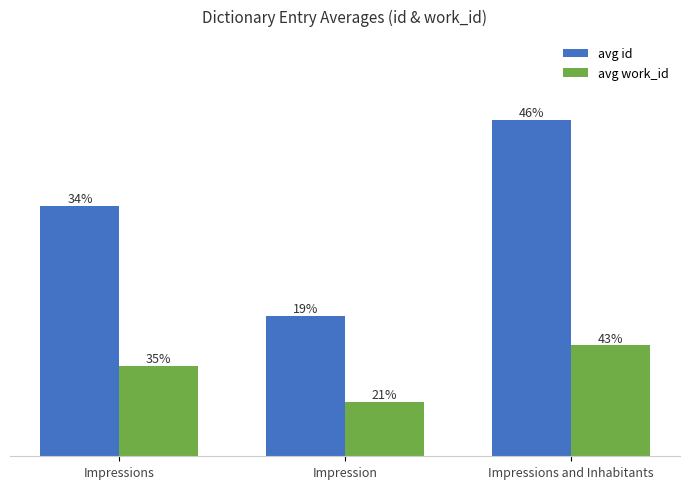

What is the total value across all series at Impressions and Inhabitants?

32029.0